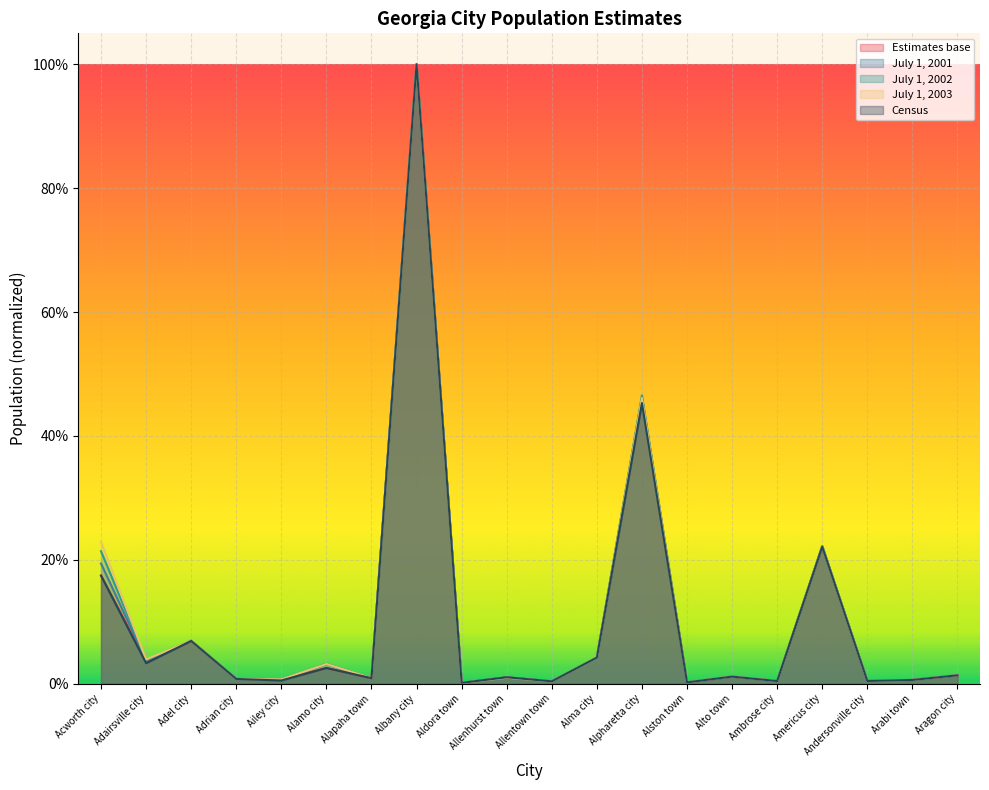

Does the chart display data point markers on the line(s)?

No